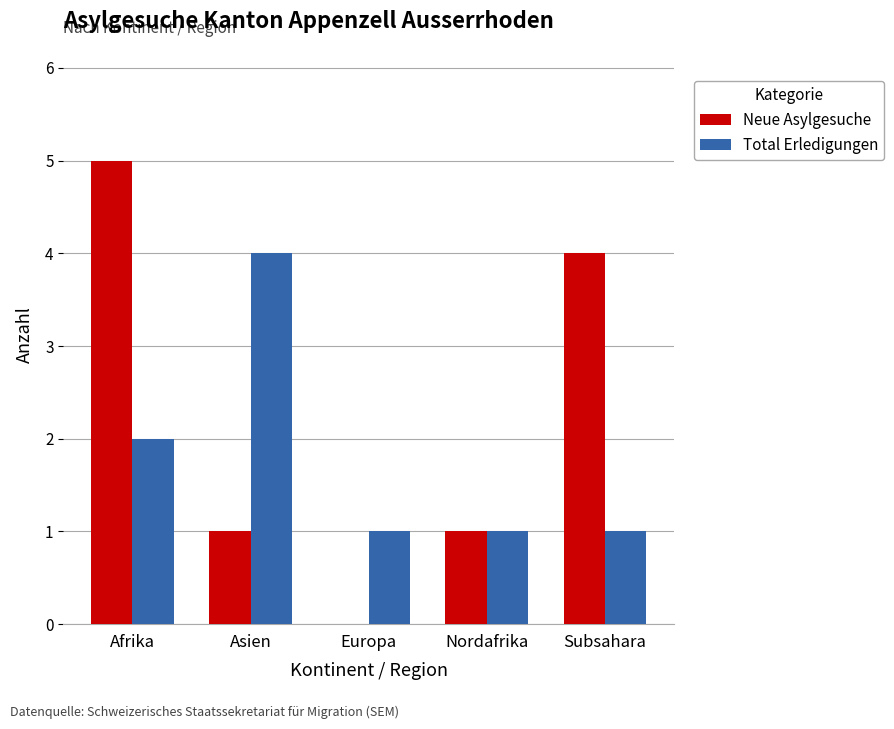

Reading left to right, what are all the values shown in this chart?

Neue Asylgesuche: 5	1	0	1	4
Total Erledigungen: 2	4	1	1	1